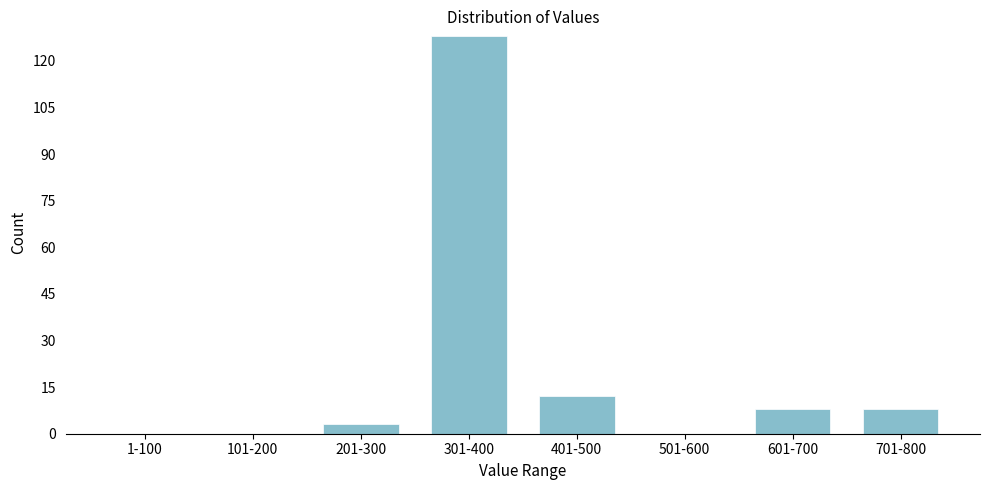

Reading left to right, extract all data points from this chart.

1-100=0	101-200=0	201-300=3	301-400=128	401-500=12	501-600=0	601-700=8	701-800=8